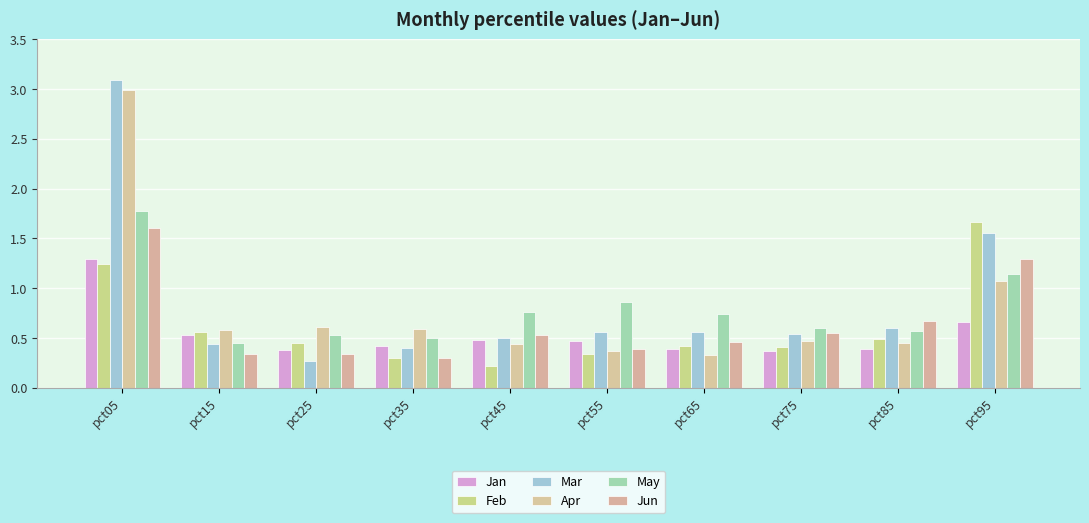

How many series are shown in this chart?

6